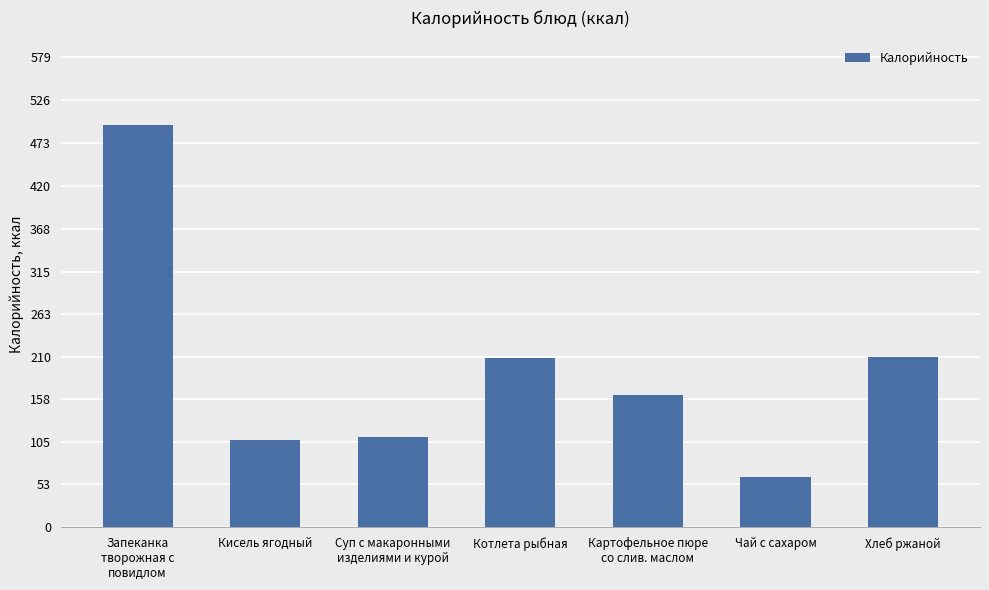

What position from the right is Чай с сахаром?

2